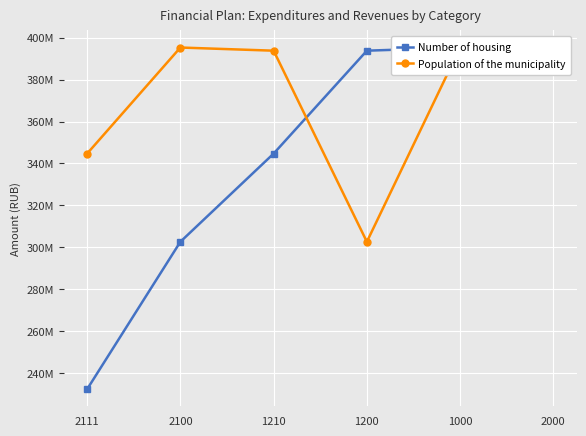

What is the label of the 1st point from the left?

2111